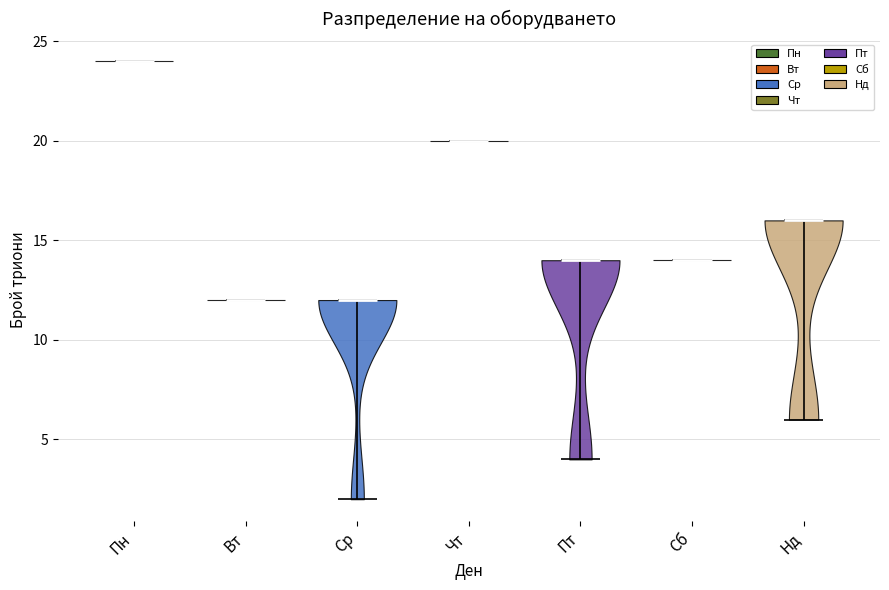

What is the highest point the violin for Сб reaches on the y-axis? The values are not printed on the chart, so give them approximately, as read against the axis.

14